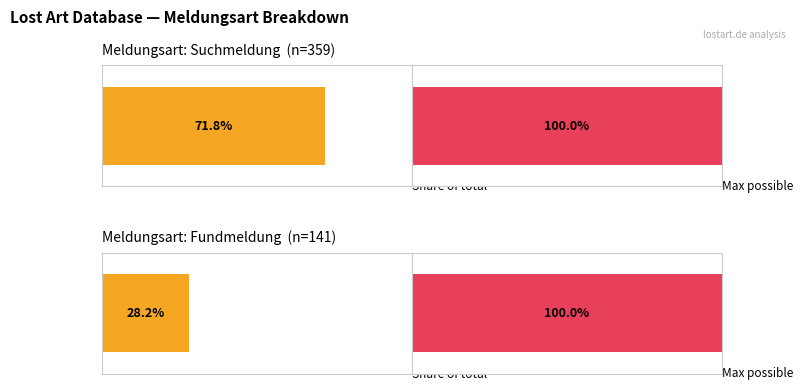

True or false: Fundmeldung has a value of 948955 at Suchmeldung.

False